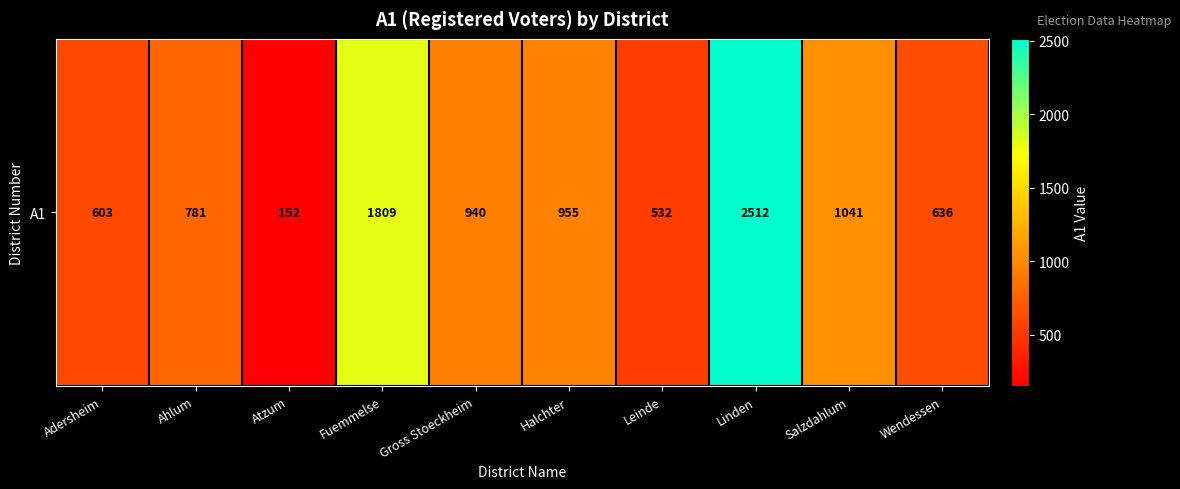

Which label corresponds to the smallest value in the chart?

Atzum